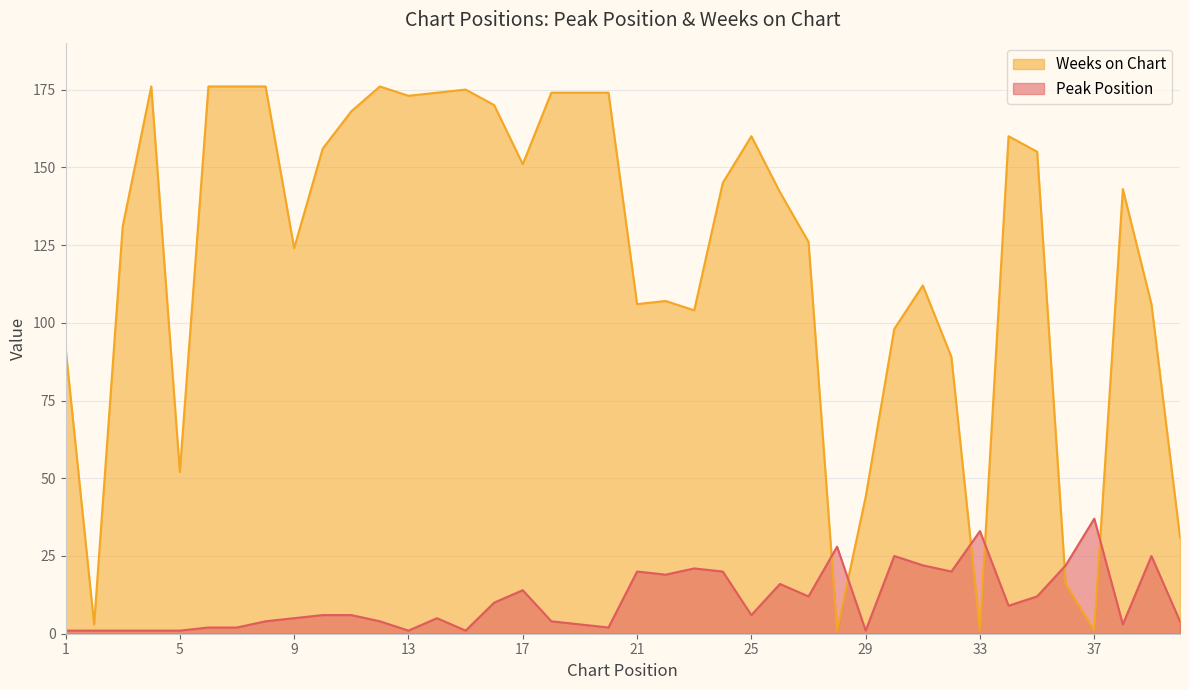

Which series has the largest range (max minus min)?

Weeks on Chart